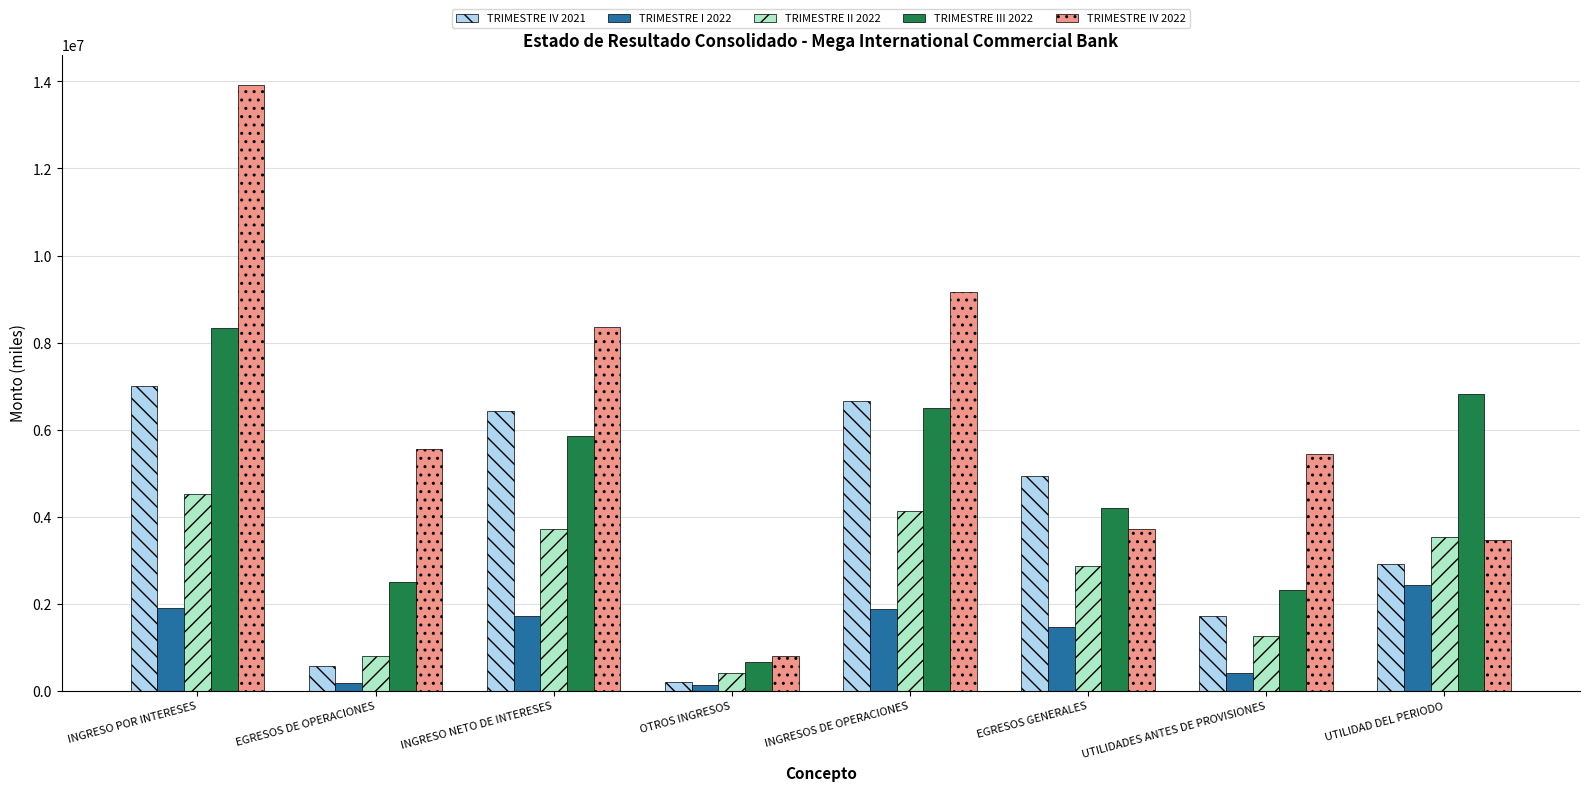

Is it true that TRIMESTRE I 2022 equals 1033192.1 at INGRESO NETO DE INTERESES?

False